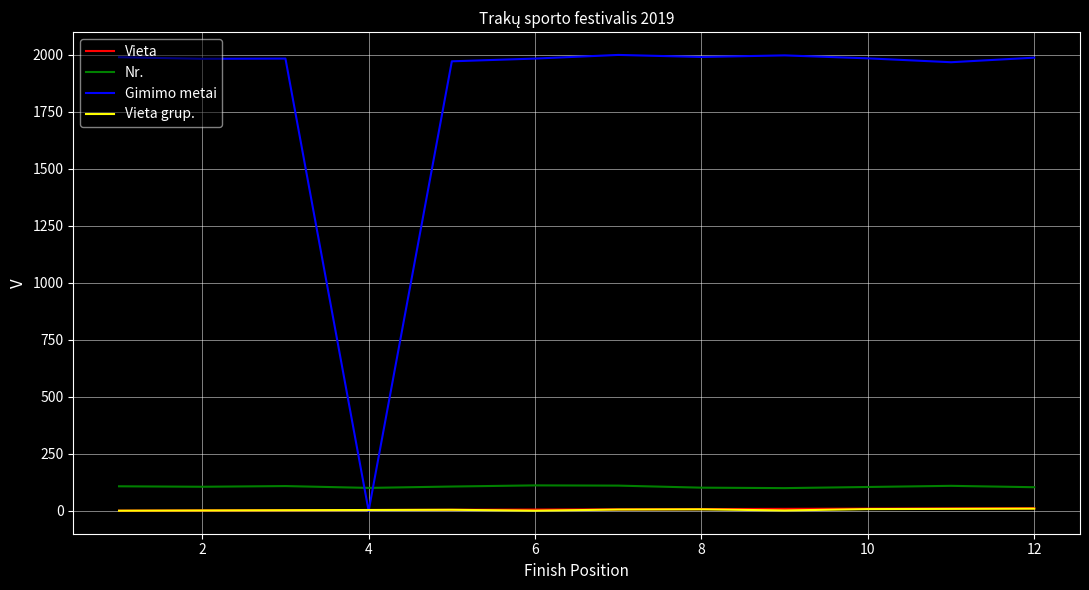

True or false: Nr. and Gimimo metai intersect in this chart.

True